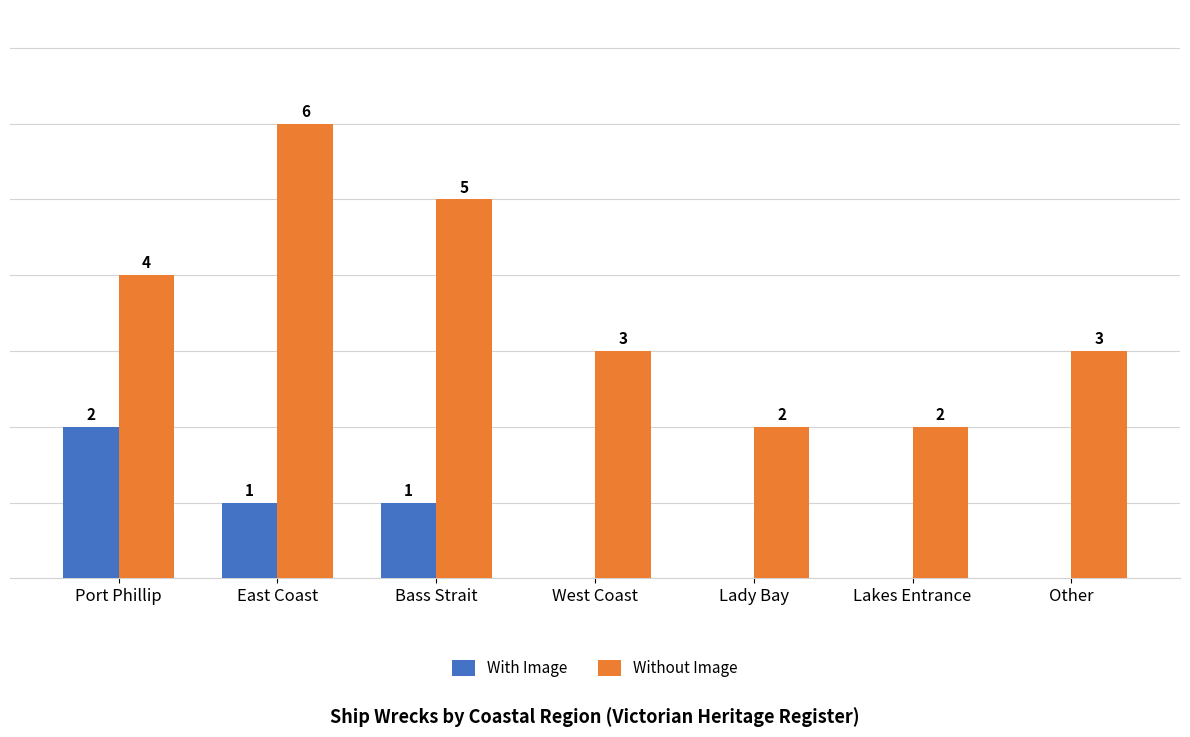

Between East Coast and West Coast, which series saw the biggest shift?

Without Image